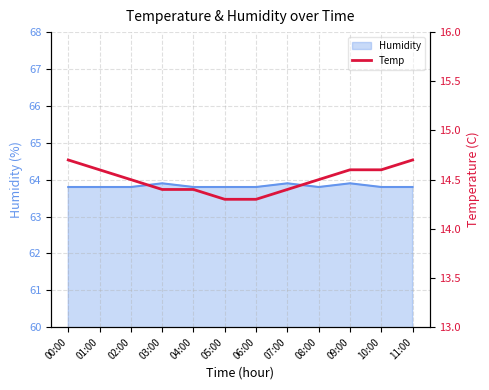

What is the maximum value for Humidity?

63.9